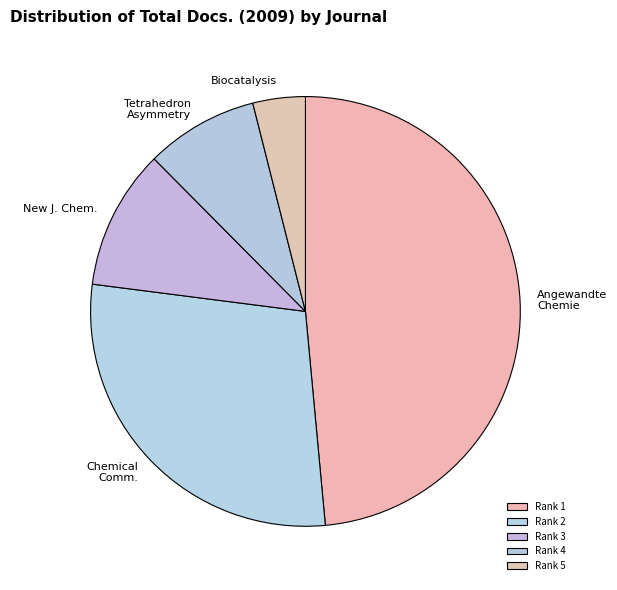

Is there any slice that represents more than half of the pie?

No